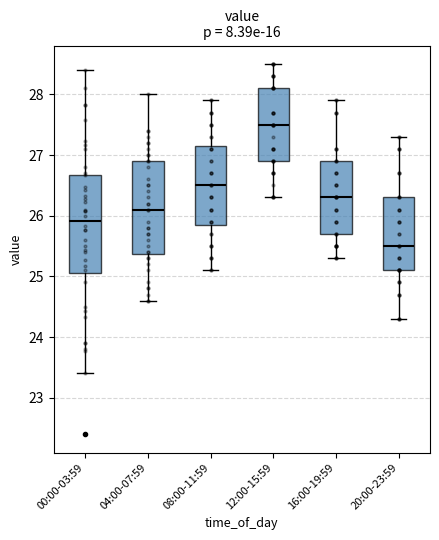

Reading left to right, transcribe this box plot: for each box, give where its median line is, the range the box spans, and where its two whiskers end, as read against the y-axis. The values are not printed on the chart, so give them approximately, as read against the axis.

00:00-03:59: median 25.9, box 25.1 to 26.7, whiskers 23.4 to 28.4
04:00-07:59: median 26.1, box 25.4 to 26.9, whiskers 24.6 to 28.0
08:00-11:59: median 26.5, box 25.9 to 27.2, whiskers 25.1 to 27.9
12:00-15:59: median 27.5, box 26.9 to 28.1, whiskers 26.3 to 28.5
16:00-19:59: median 26.3, box 25.7 to 26.9, whiskers 25.3 to 27.9
20:00-23:59: median 25.5, box 25.1 to 26.3, whiskers 24.3 to 27.3